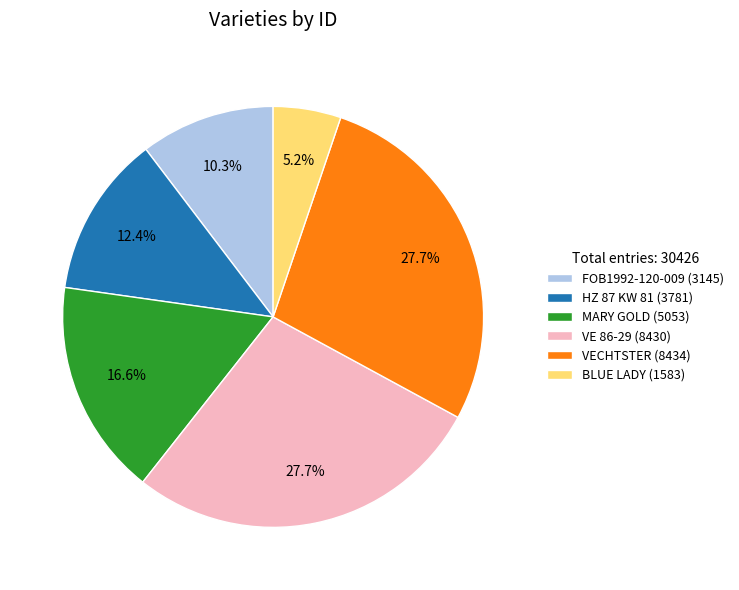

Which has a higher value, VECHTSTER (8434) or BLUE LADY (1583)?

VECHTSTER (8434)